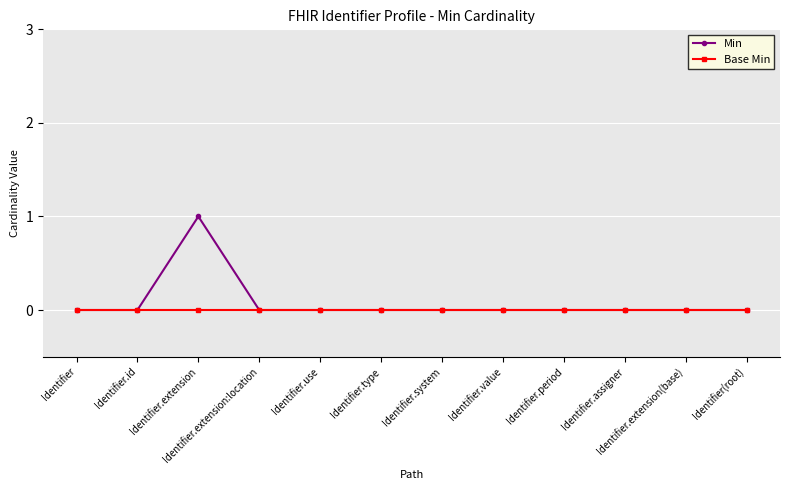

Count the Min values in the range 0 to 1.

12